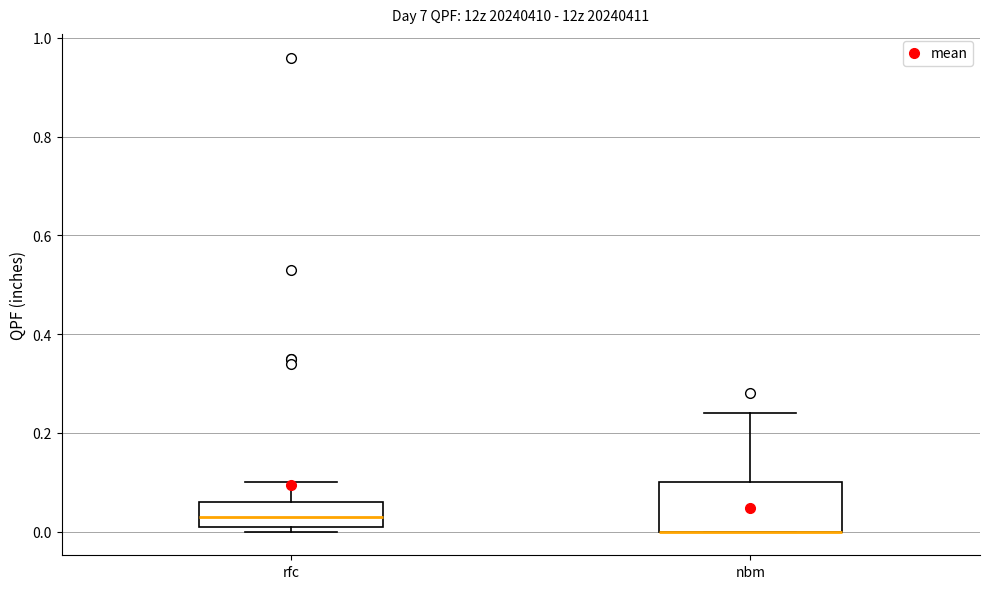

Reading left to right, transcribe this box plot: for each box, give where its median line is, the range the box spans, and where its two whiskers end, as read against the y-axis. The values are not printed on the chart, so give them approximately, as read against the axis.

rfc: median 0.04, box 0.02 to 0.06, whiskers 0.00 to 0.10
nbm: median 0.00 (drawn on the box's lower edge), box 0.00 to 0.10, whiskers 0.00 to 0.24